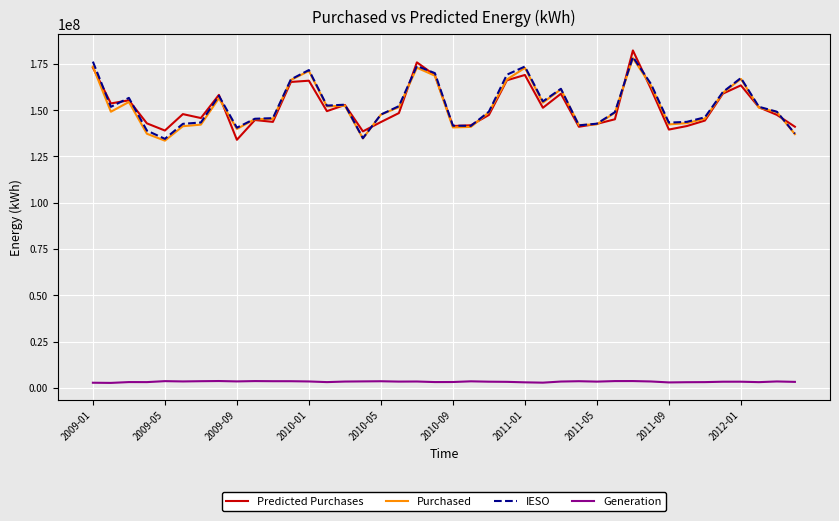

What is the lowest value of the Purchased series?

133462787.9